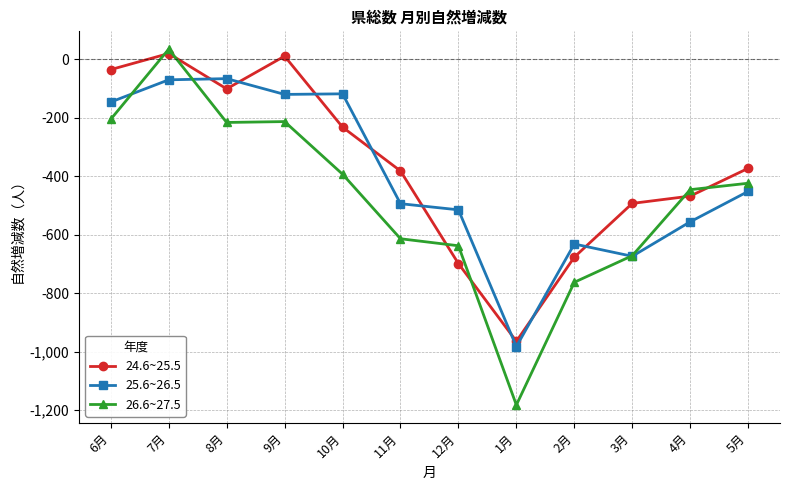

Where is the first local maximum for 26.6~27.5?

7月